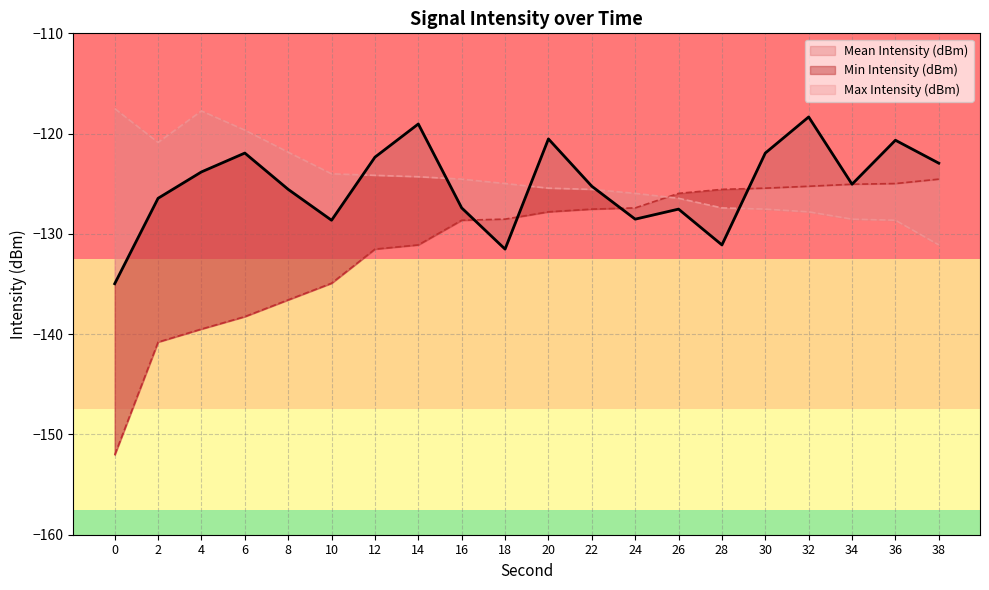

How many times do Min Intensity (dBm) and Max Intensity (dBm) cross each other?

1